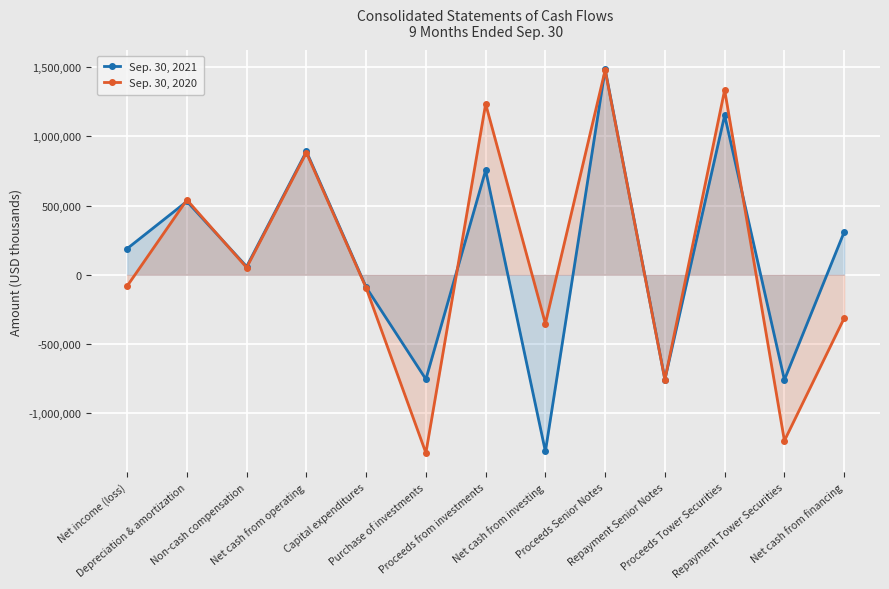

What are all the series names shown in the legend?

Sep. 30, 2021, Sep. 30, 2020